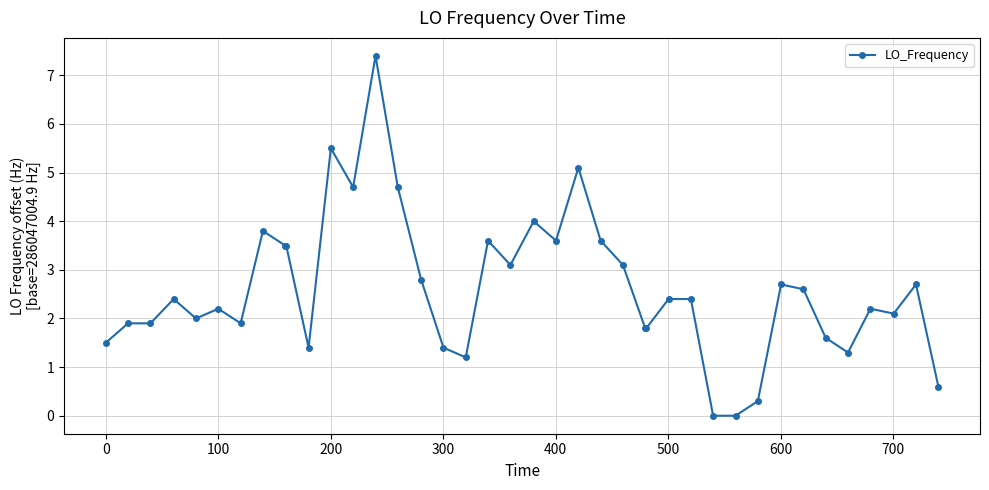

What is the average value?

2.6